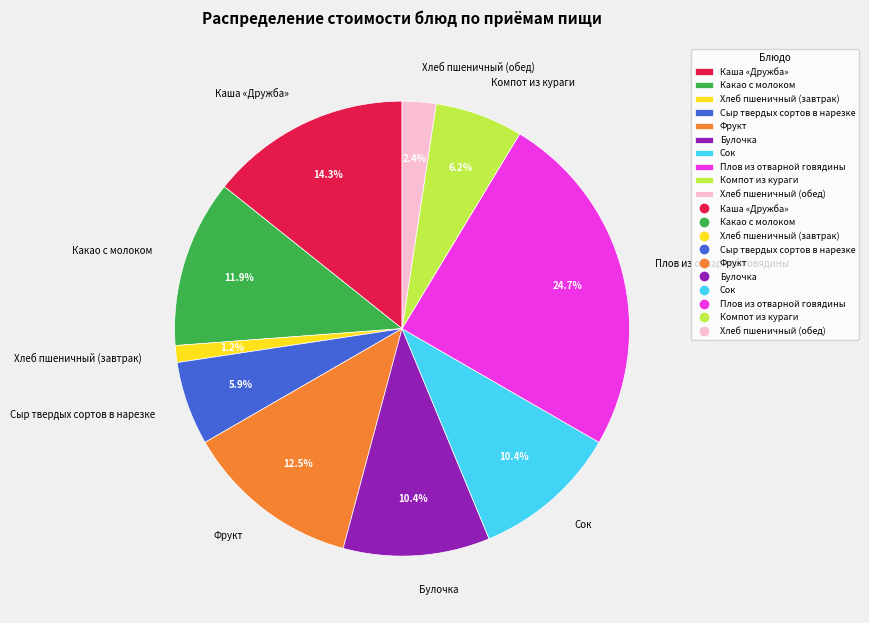

How many slices are in this pie chart?

10